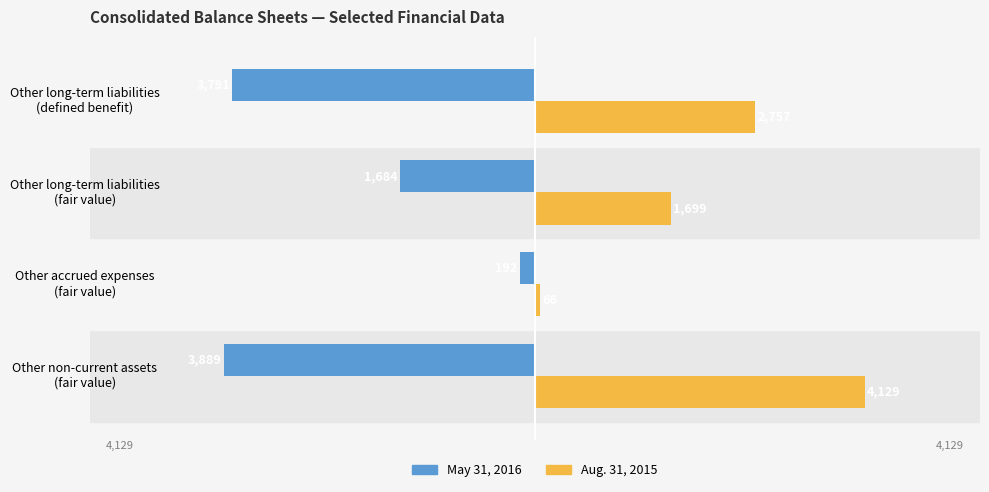

Which series has the largest range (max minus min)?

Aug. 31, 2015